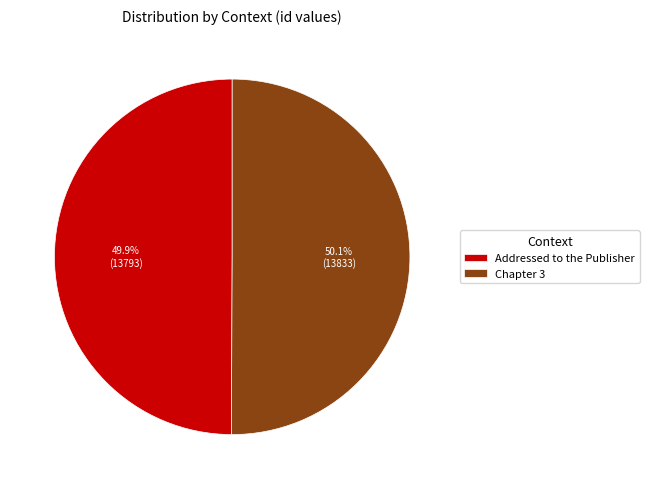

Is there any slice that represents more than half of the pie?

Yes